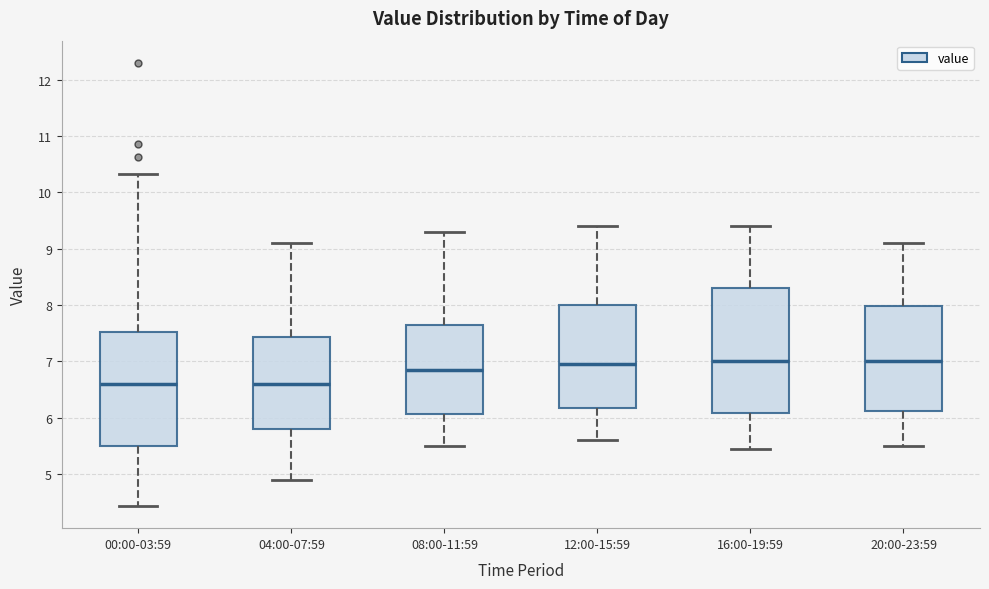

Reading left to right, transcribe this box plot: for each box, give where its median line is, the range the box spans, and where its two whiskers end, as read against the y-axis. The values are not printed on the chart, so give them approximately, as read against the axis.

00:00-03:59: median 6.6, box 5.5 to 7.5, whiskers 4.4 to 10.3
04:00-07:59: median 6.6, box 5.8 to 7.4, whiskers 4.9 to 9.1
08:00-11:59: median 6.9, box 6.1 to 7.7, whiskers 5.5 to 9.3
12:00-15:59: median 7.0, box 6.2 to 8.0, whiskers 5.6 to 9.4
16:00-19:59: median 7.0, box 6.1 to 8.3, whiskers 5.5 to 9.4
20:00-23:59: median 7.0, box 6.1 to 8.0, whiskers 5.5 to 9.1